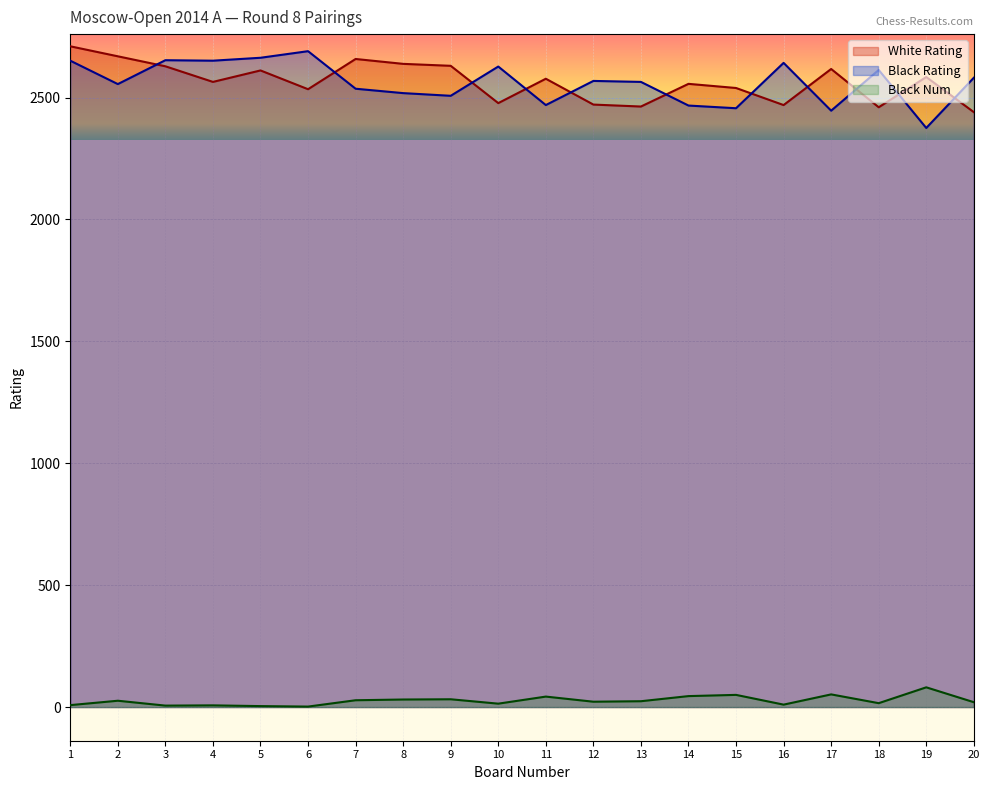

What is the difference between the second highest and minimum values in the White Rating series?

229